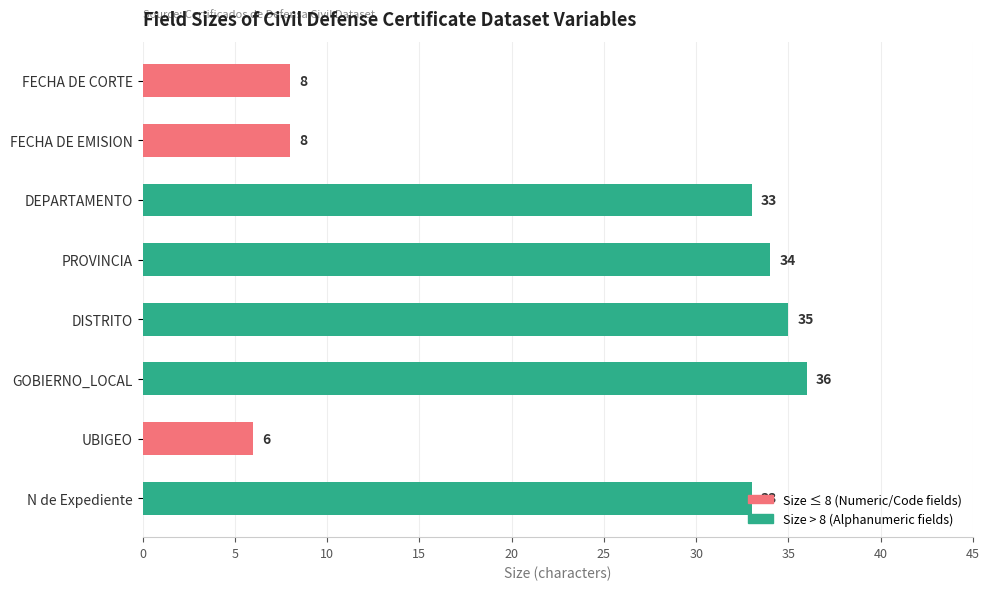

What is the change in value from FECHA DE CORTE to DISTRITO?

+27